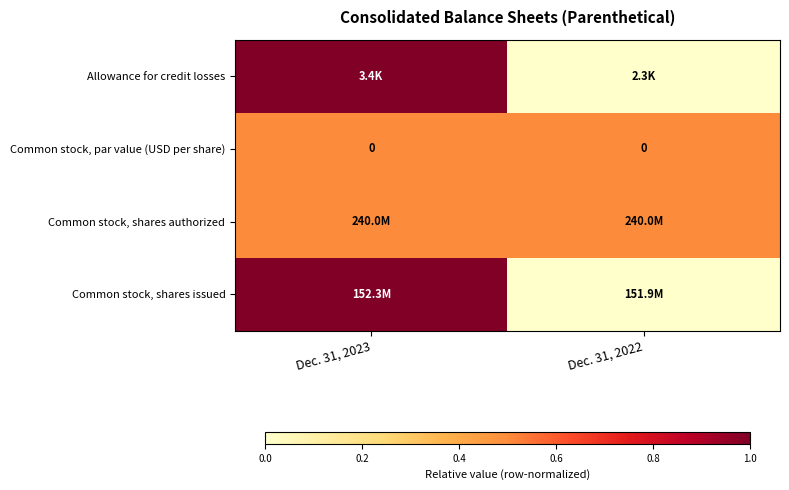

True or false: row_0 has a value of -0.5 at Dec. 31, 2022.

False